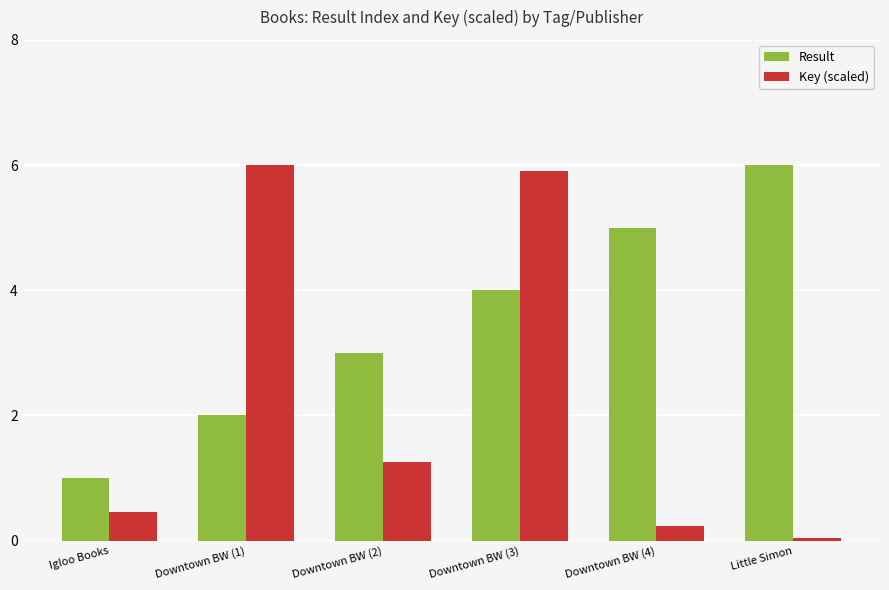

Which series has the widest spread of values?

Key (scaled)